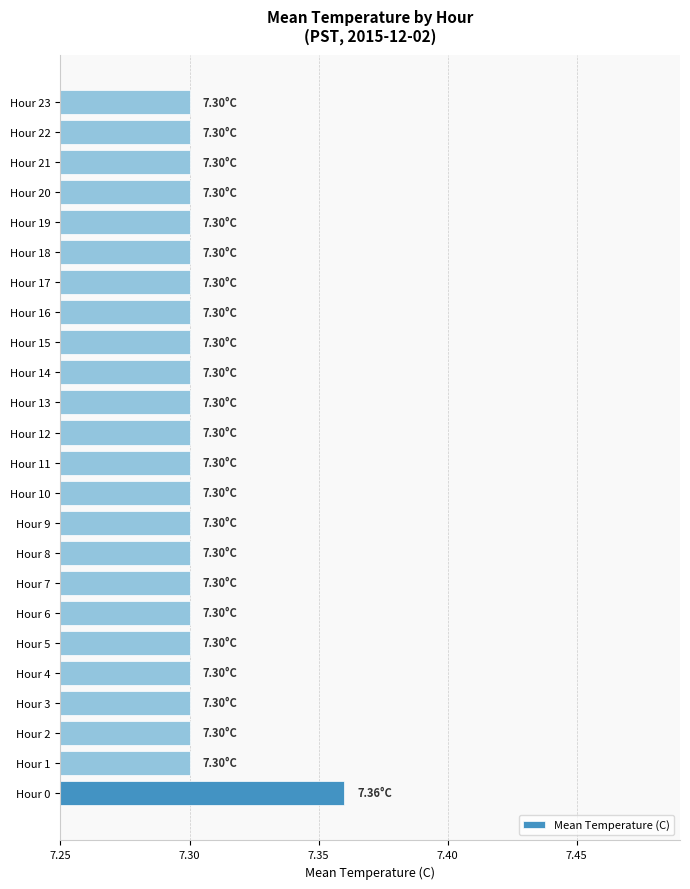

Approximately how many times larger is the value at Hour 17 compared to Hour 4?

1.0